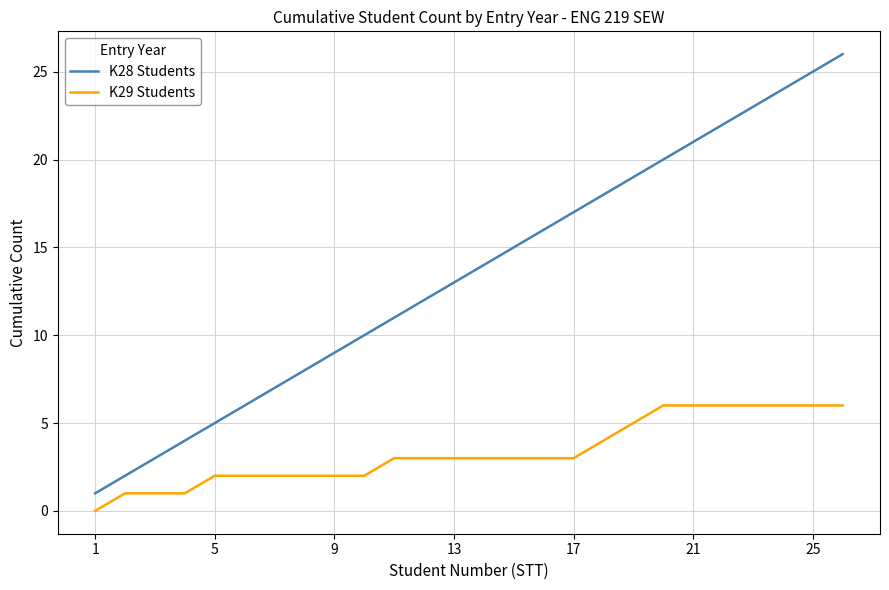

Which series has the largest total across all categories?

K28 Students